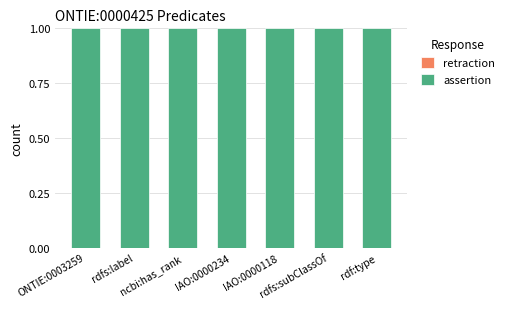

What is the highest value of the assertion series?

1